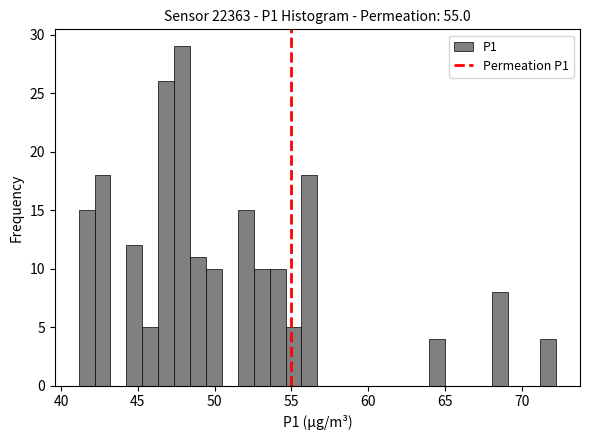

Around what value on the x-axis is the tallest bar? Give the approximate position of its centre, as read against the axis.

48.0